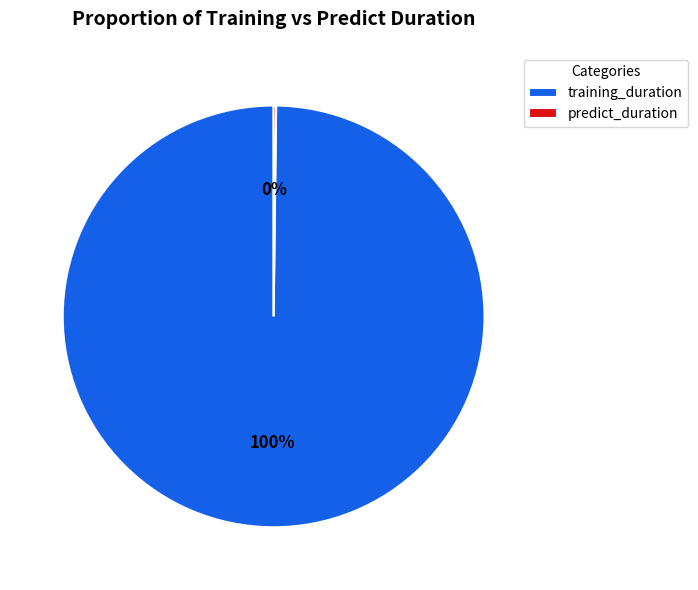

To the nearest percent, what is the average slice percentage?

50%